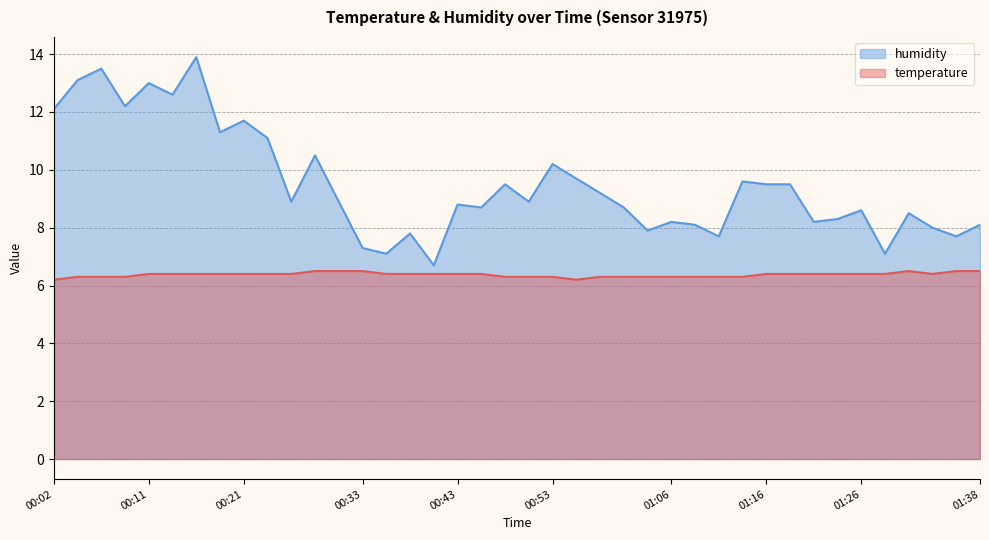

List the labels in order of temperature value, largest first.

00:28, 00:31, 00:33, 01:30, 01:35, 01:38, 00:11, 00:14, 00:16, 00:19, 00:21, 00:24, 00:26, 00:36, 00:38, 00:41, 00:43, 00:46, 01:16, 01:18, 01:21, 01:23, 01:26, 01:28, 01:33, 00:04, 00:07, 00:09, 00:48, 00:51, 00:53, 00:58, 01:01, 01:03, 01:06, 01:08, 01:11, 01:13, 00:02, 00:55